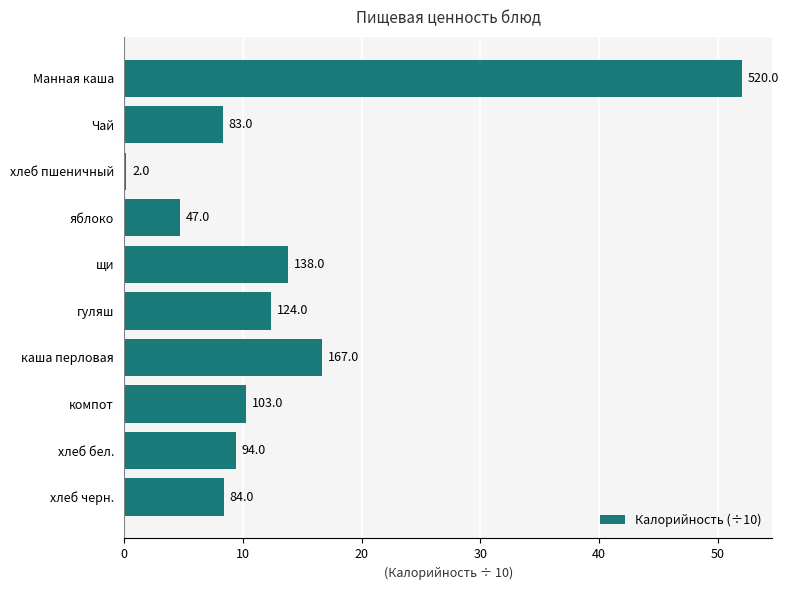

Are the bars horizontal?

Yes